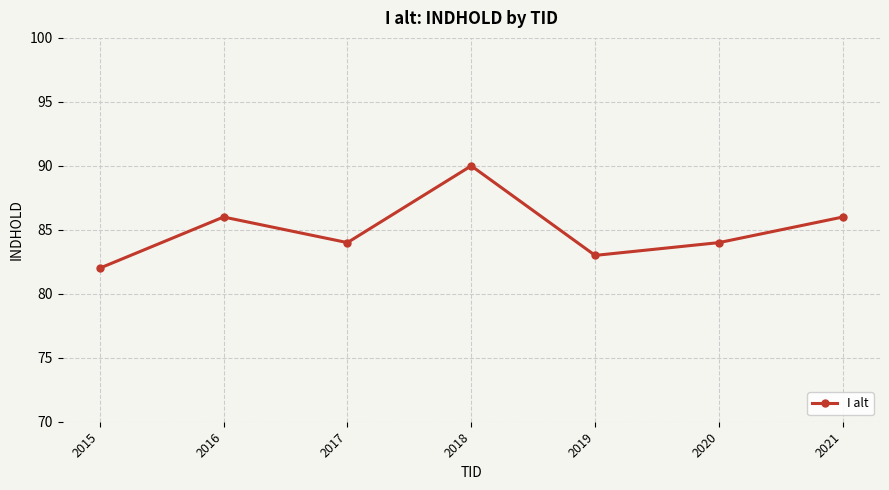

What is the difference between the second highest and second lowest values?

3